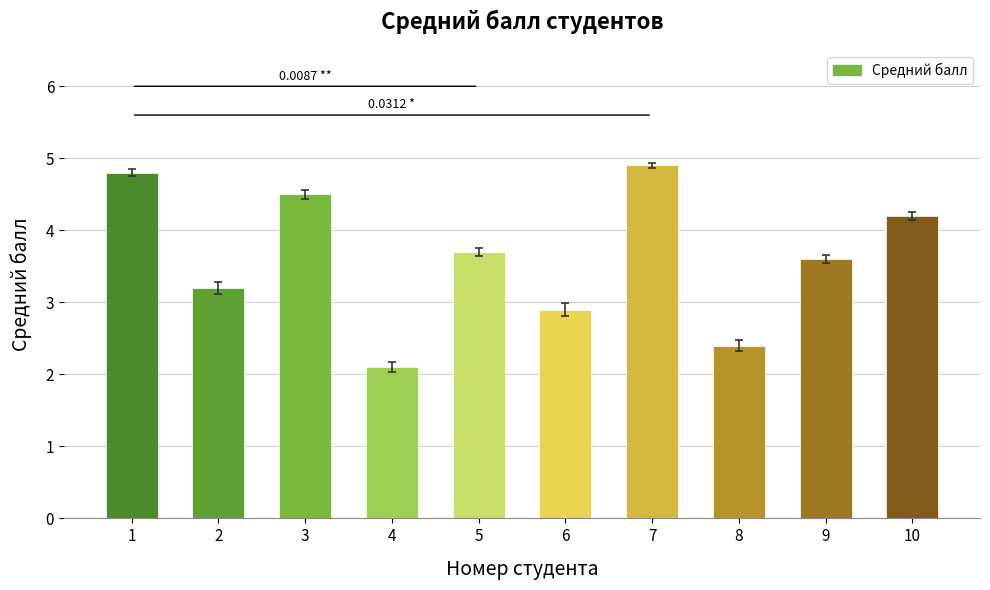

What is the sum of the values at 6 and 4?

5.0